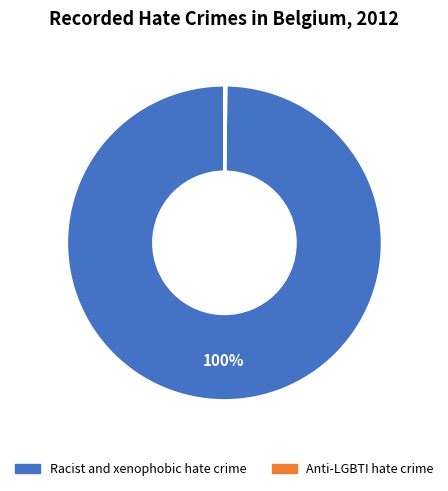

Which category has the biggest portion of the pie?

Racist and xenophobic hate crime